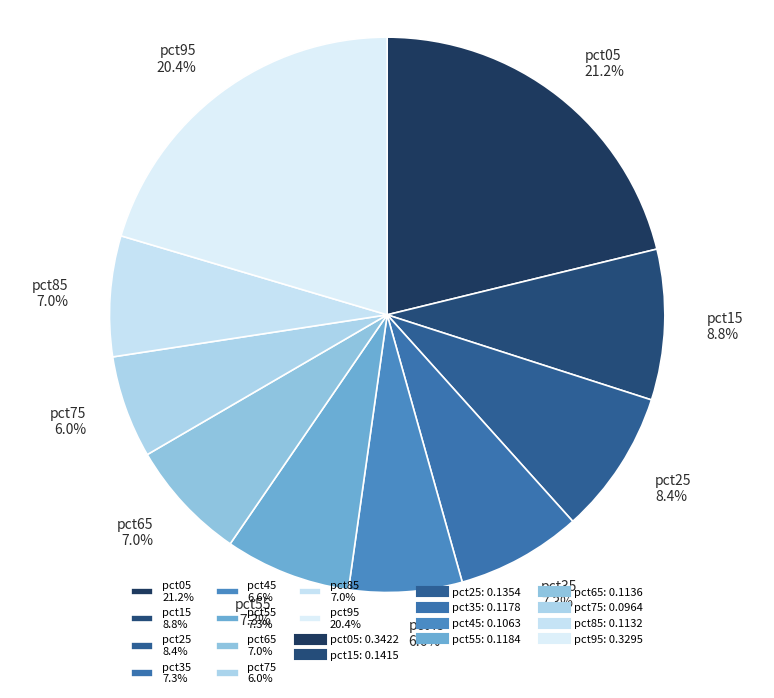

What portion of the pie excludes pct25?

91.6%